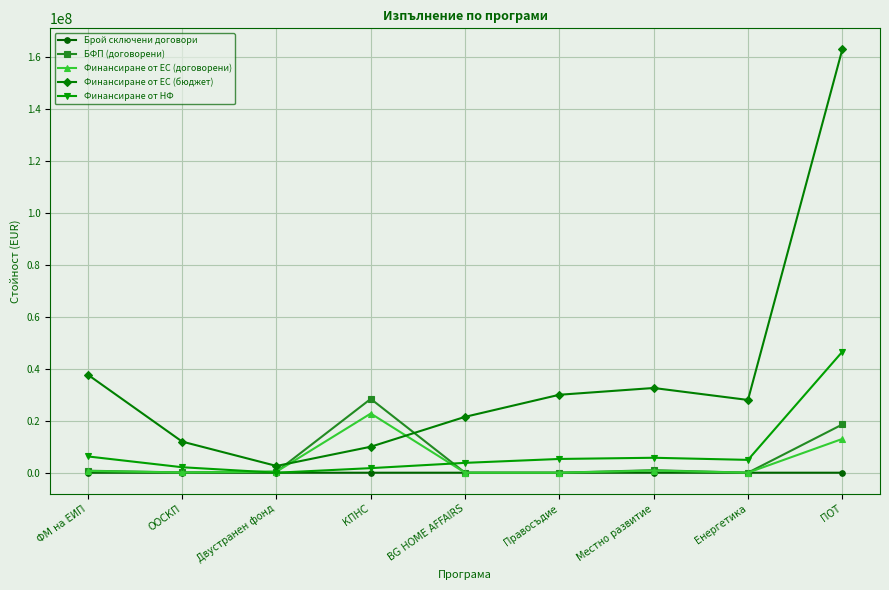

At which category is the sum across all series the highest?

ПОТ